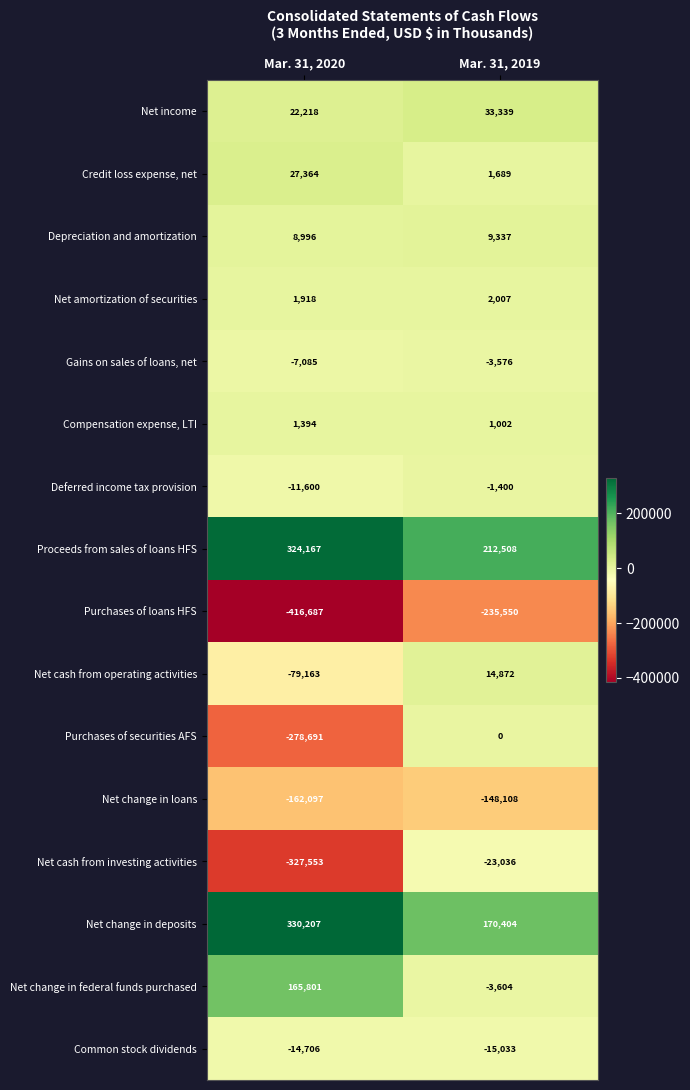

What is the greatest value displayed?

330207